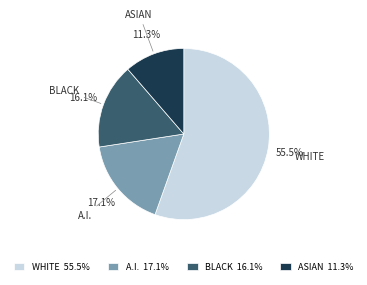

To the nearest percent, what is the difference between the largest and smallest slice percentages?

44%